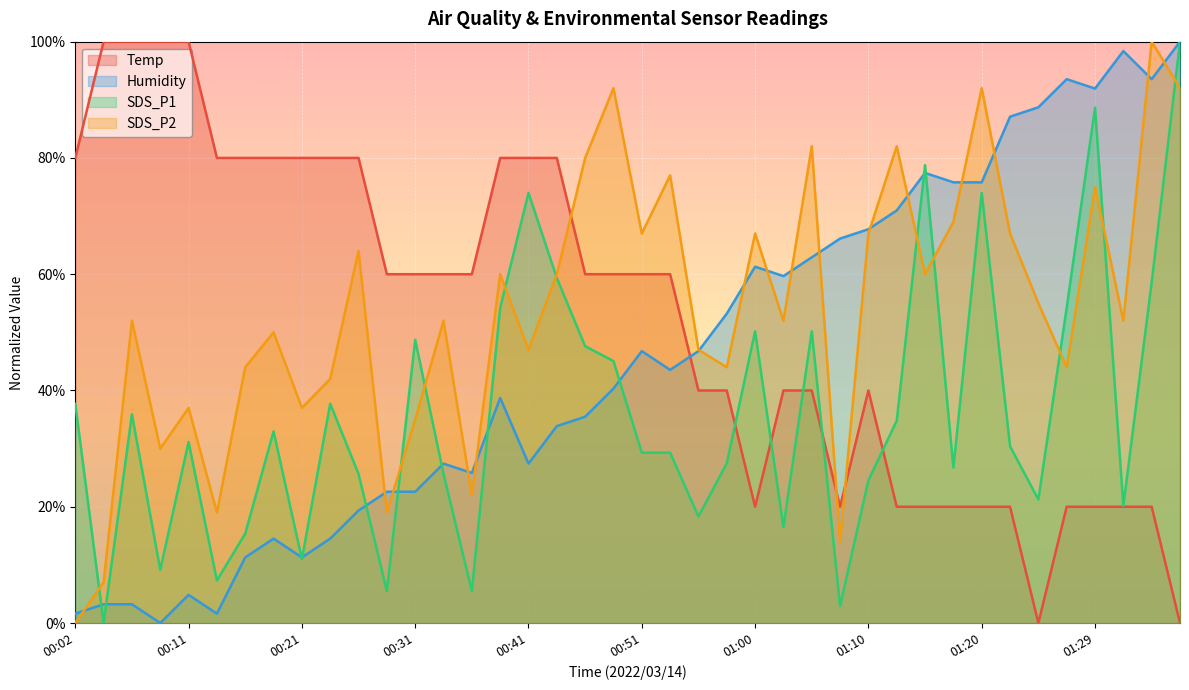

Reading right to left, transcribe all the data shown in this chart.

Temp: 0.0	0.2	0.2	0.2	0.2	0.0	0.2	0.2	0.2	0.2	0.2	0.4	0.2	0.4	0.4	0.2	0.4	0.4	0.6	0.6	0.6	0.6	0.8	0.8	0.8	0.6	0.6	0.6	0.6	0.8	0.8	0.8	0.8	0.8	0.8	1.0	1.0	1.0	1.0	0.8
Humidity: 1.0	0.9	1.0	0.9	0.9	0.9	0.9	0.8	0.8	0.8	0.7	0.7	0.7	0.6	0.6	0.6	0.5	0.5	0.4	0.5	0.4	0.4	0.3	0.3	0.4	0.3	0.3	0.2	0.2	0.2	0.1	0.1	0.1	0.1	0.0	0.0	0.0	0.0	0.0	0.0
SDS_P1: 1.0	0.6	0.2	0.9	0.5	0.2	0.3	0.7	0.3	0.8	0.3	0.2	0.0	0.5	0.2	0.5	0.3	0.2	0.3	0.3	0.5	0.5	0.6	0.7	0.5	0.1	0.3	0.5	0.1	0.3	0.4	0.1	0.3	0.2	0.1	0.3	0.1	0.4	0.0	0.4
SDS_P2: 0.9	1.0	0.5	0.8	0.4	0.6	0.7	0.9	0.7	0.6	0.8	0.7	0.1	0.8	0.5	0.7	0.4	0.5	0.8	0.7	0.9	0.8	0.6	0.5	0.6	0.2	0.5	0.4	0.2	0.6	0.4	0.4	0.5	0.4	0.2	0.4	0.3	0.5	0.1	0.0